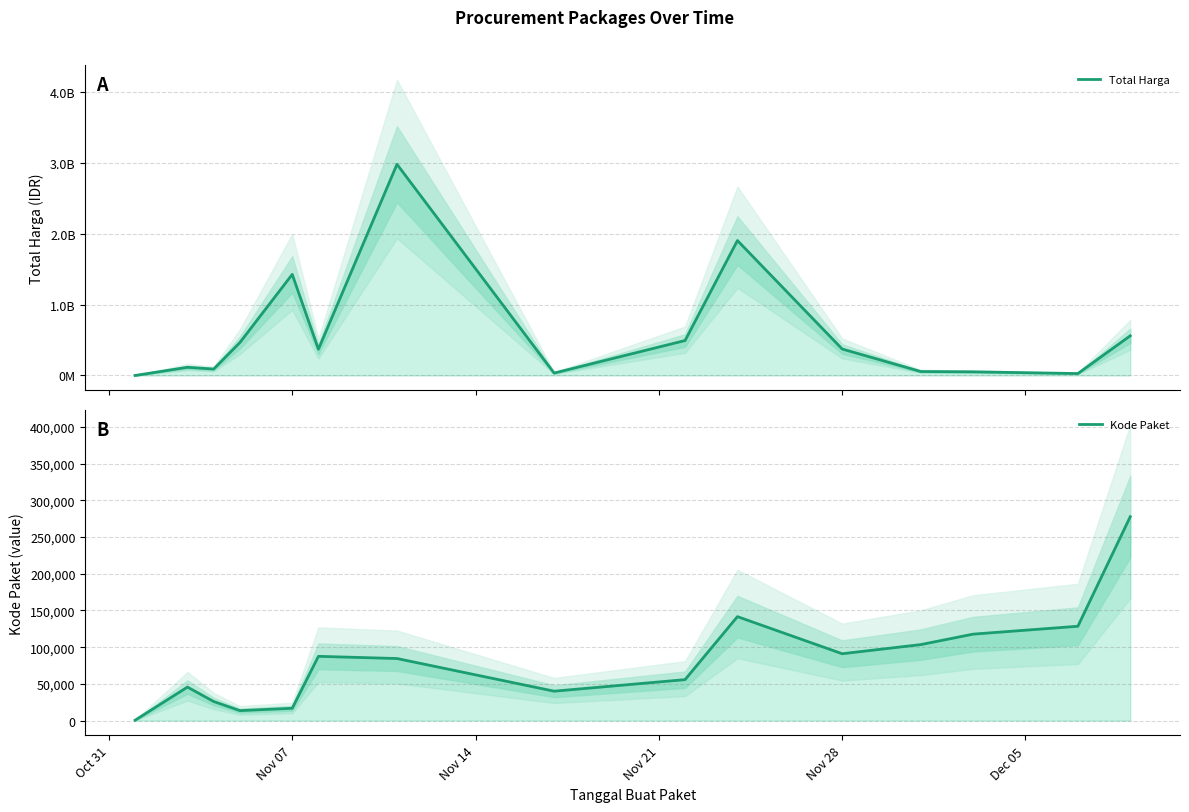

How many lines are shown in the chart?

2